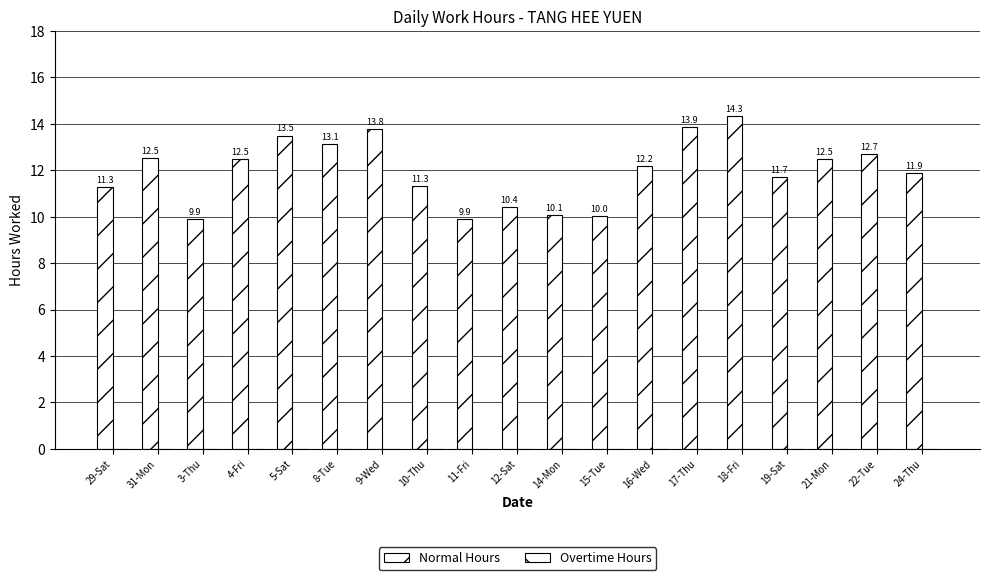

How many data points does each series have?

19